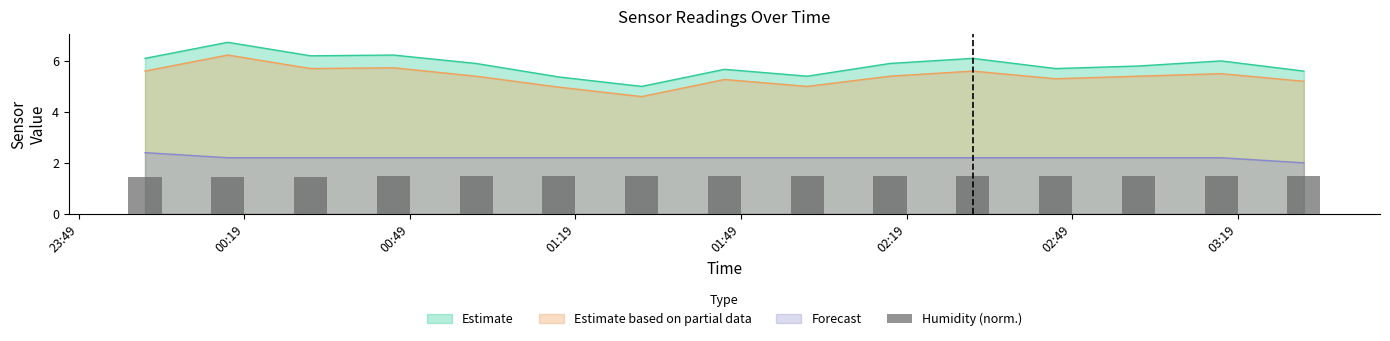

What is the minimum value for Estimate?

5.0